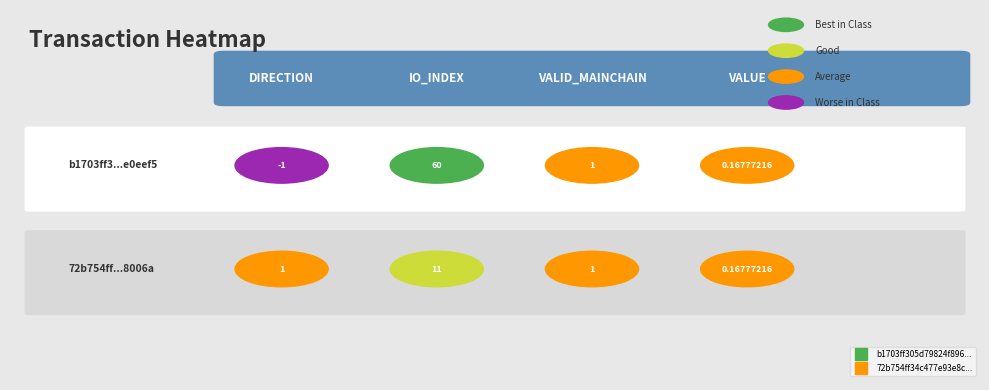

What is the highest value of the 72b754ff34c477e93e8c1d3a186344c9518006a series?

11